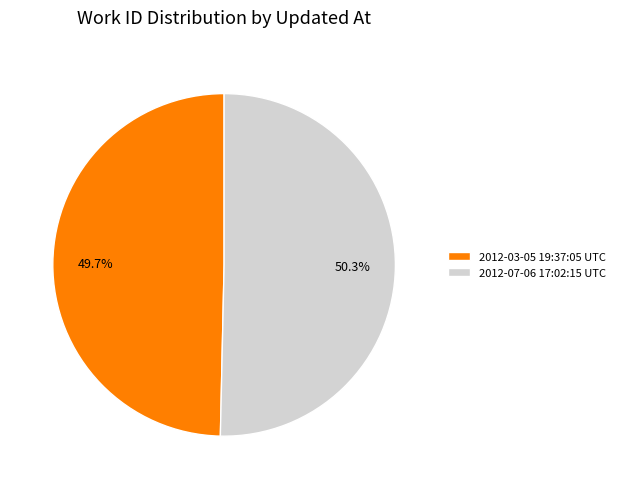

True or false: 2012-03-05 19:37:05 UTC accounts for 50% of the total.

True